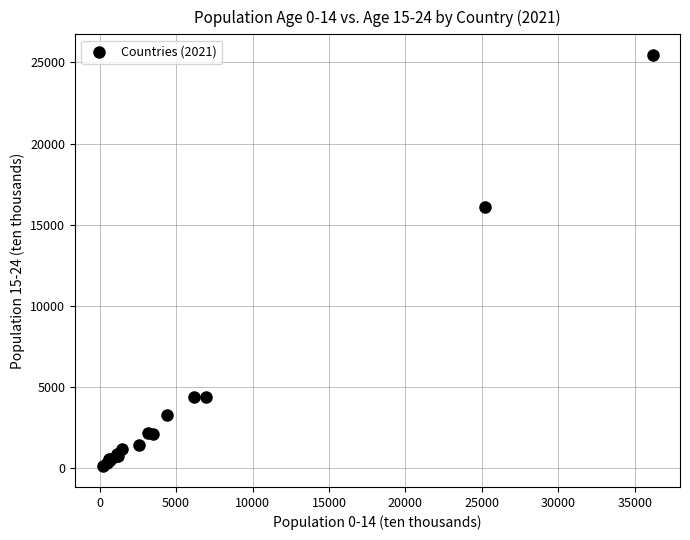

What Y value in the scatter plot is closest to 12788?

16075.0